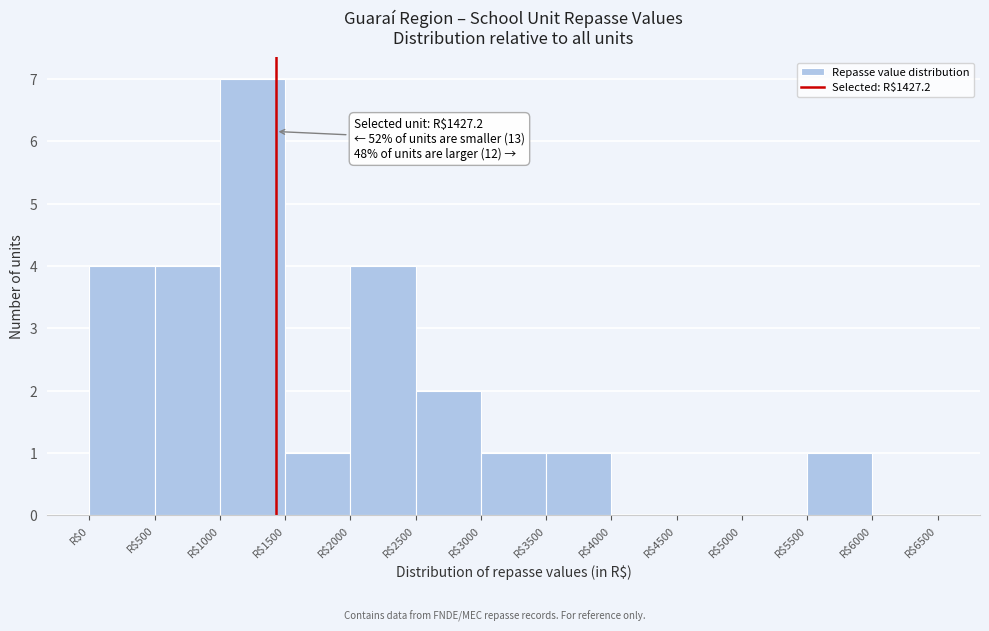

Over which range of the x-axis is the bar tallest?

1000 to 1500